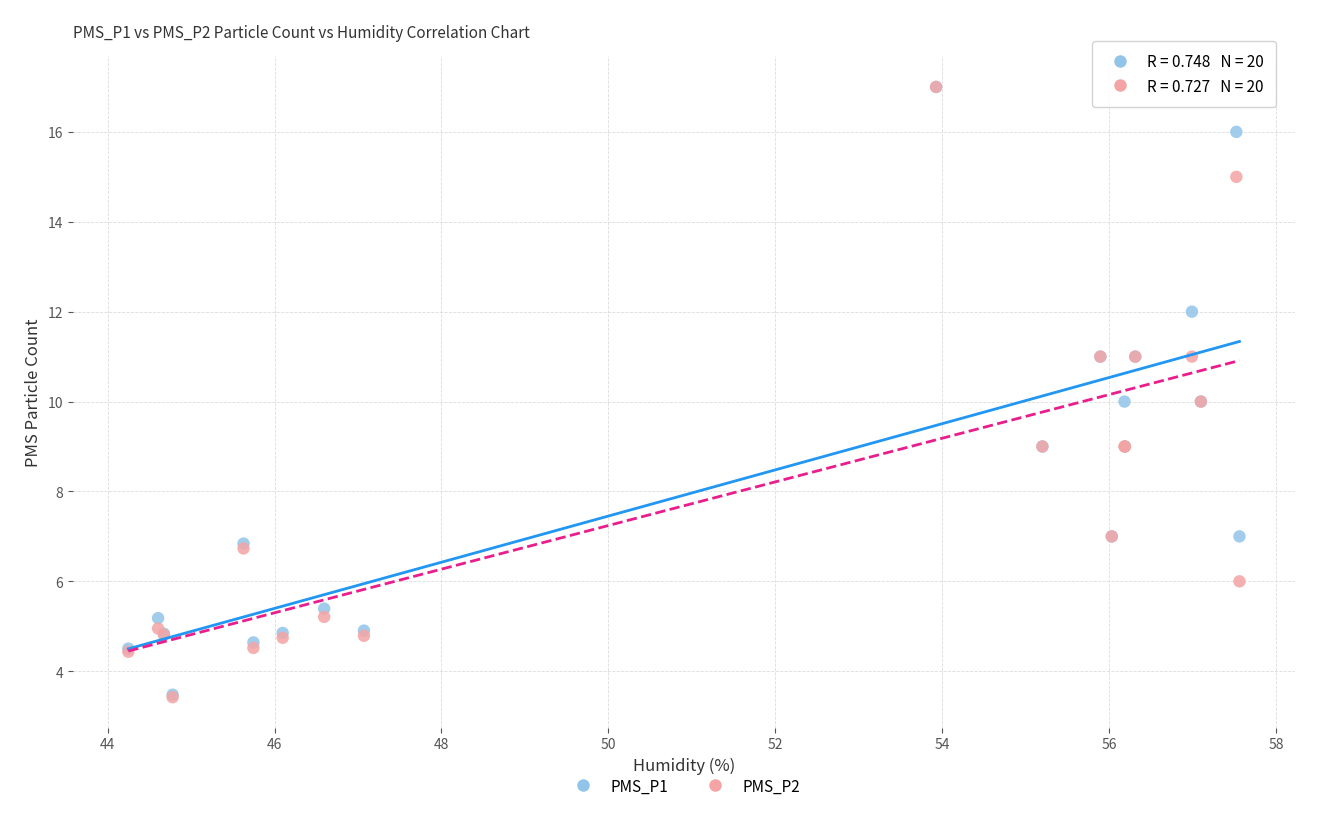

What are all the series names shown in the legend?

PMS_P1, PMS_P2